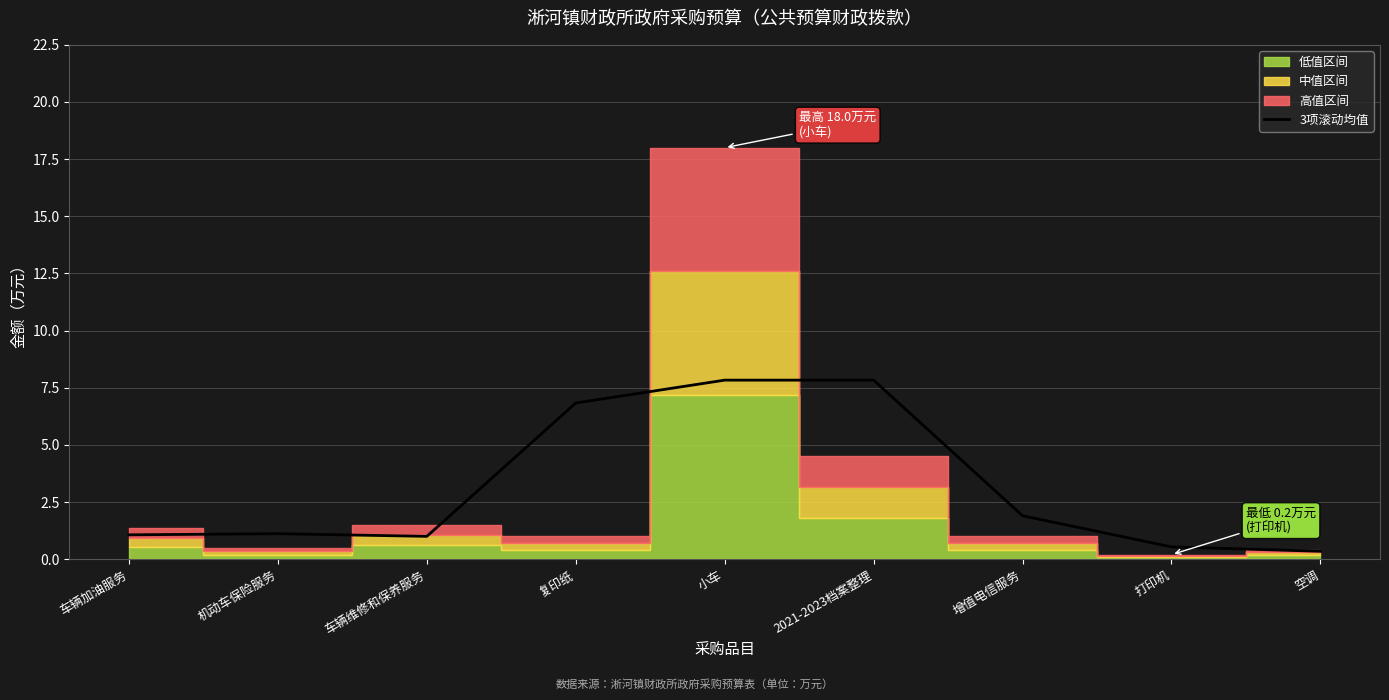

Reading right to left, extract all data points from this chart.

0.3	0.5	1.9	7.8	7.8	6.8	1.0	1.1	1.1